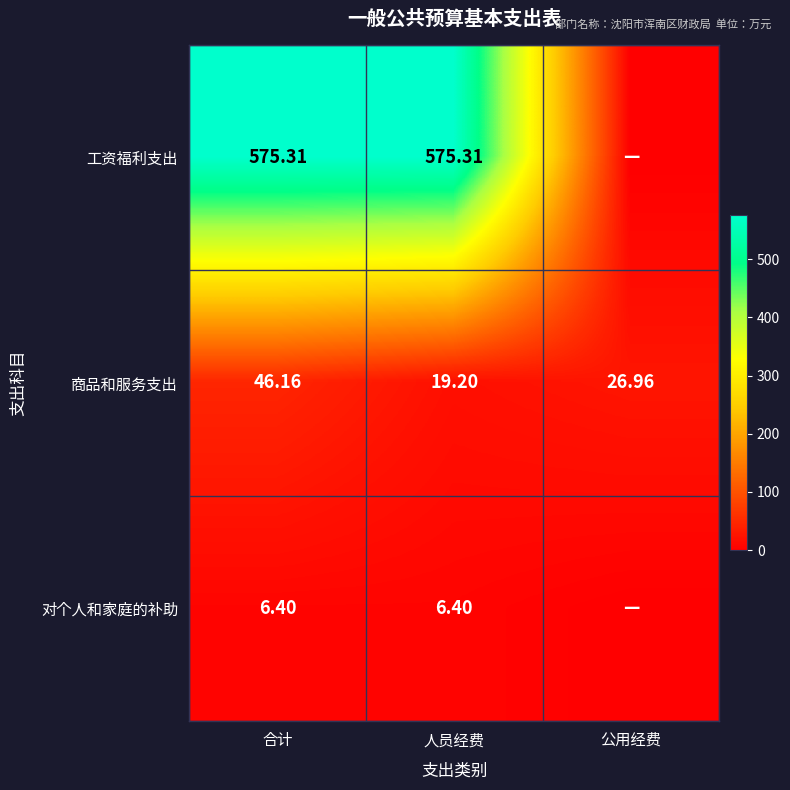

List the labels in order of 商品和服务支出 value, largest first.

合计, 公用经费, 人员经费